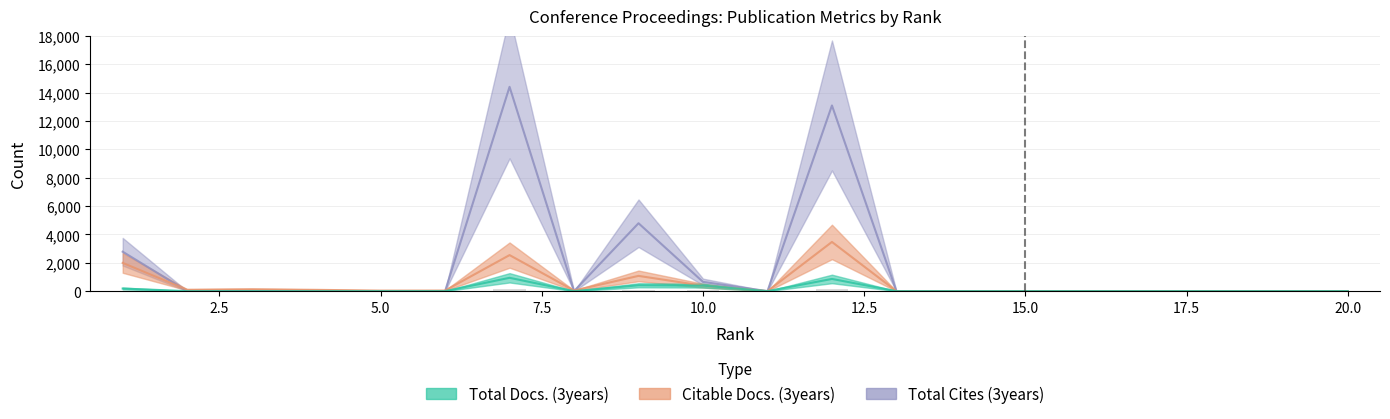

Does the chart contain stacked bars?

No